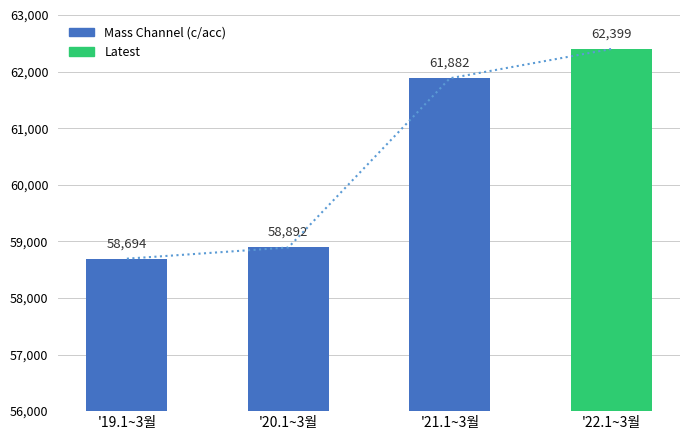

Is it true that the value at '20.1~3월 is 30006?

False